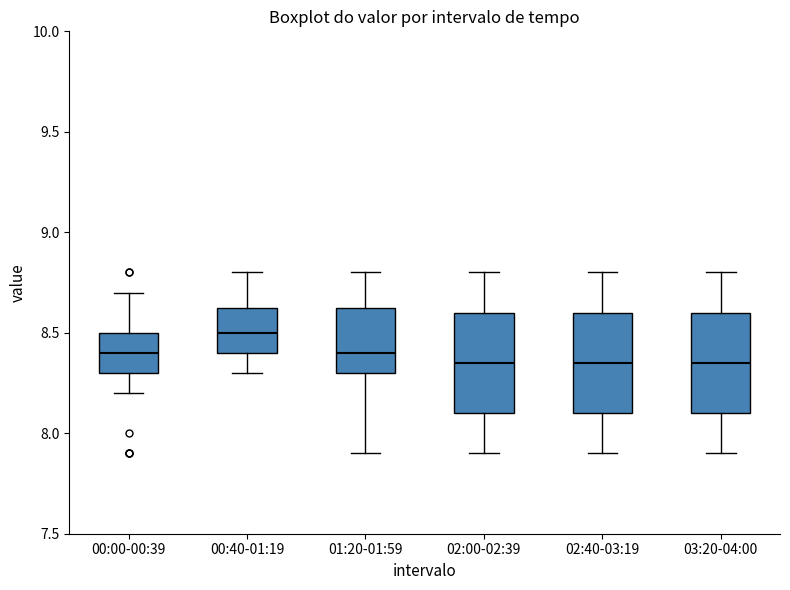

Where does the upper whisker of the box for 02:00-02:39 end on the y-axis? The values are not printed on the chart, so give them approximately, as read against the axis.

8.80